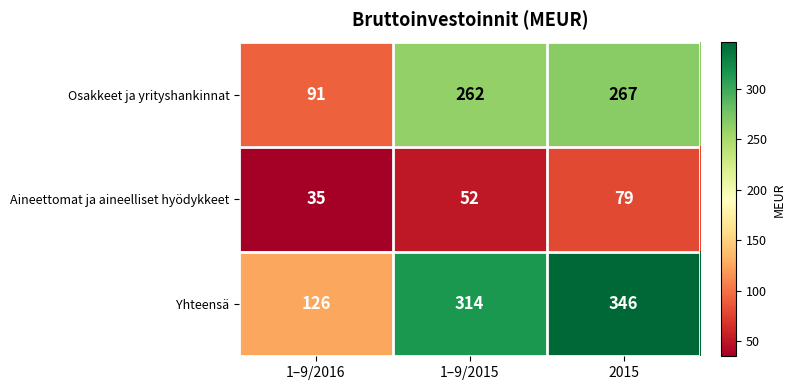

Between 1–9/2015 and 2015, which series saw the biggest shift?

Yhteensä